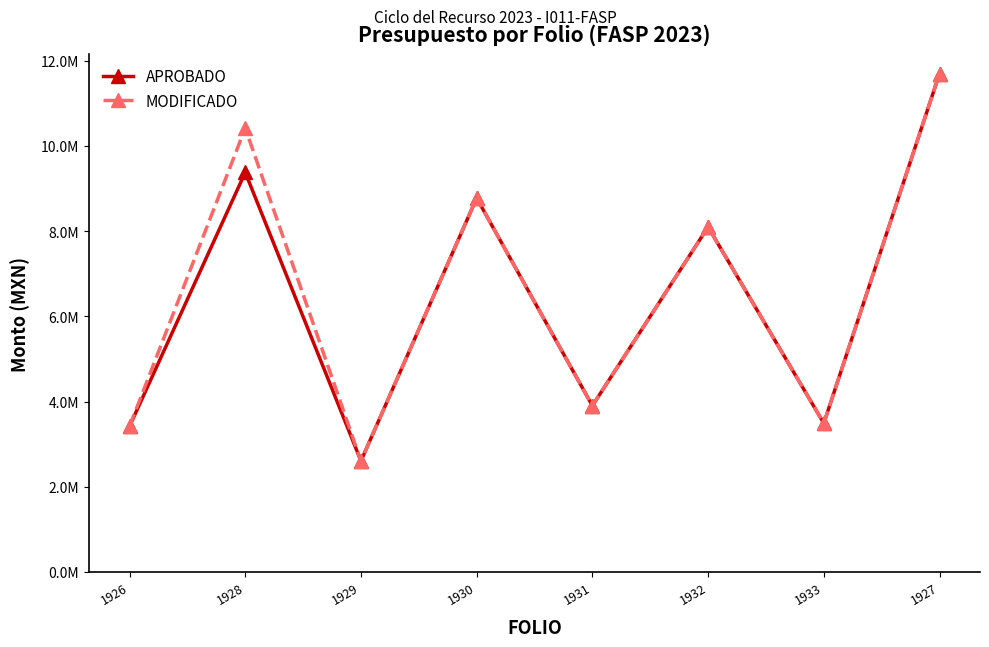

What are all the series names shown in the legend?

APROBADO, MODIFICADO